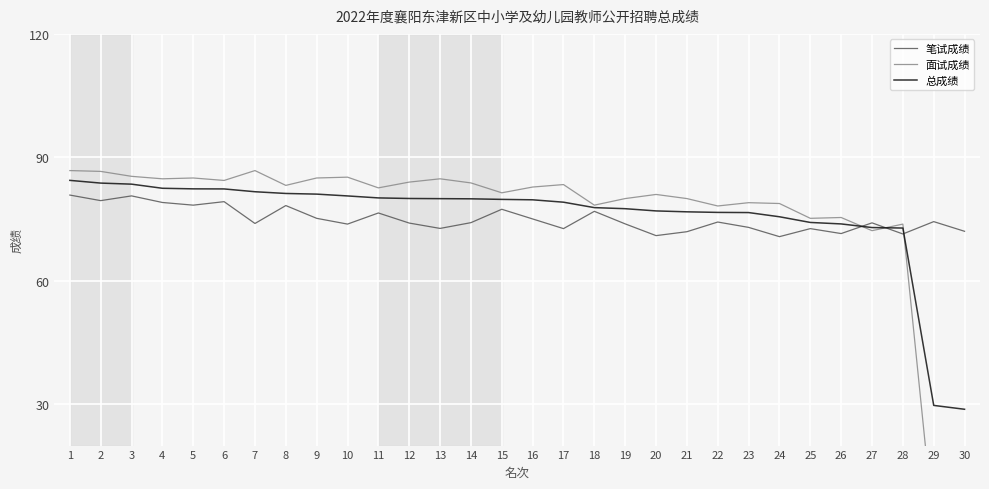

What is the total value across all series at 24?

225.1